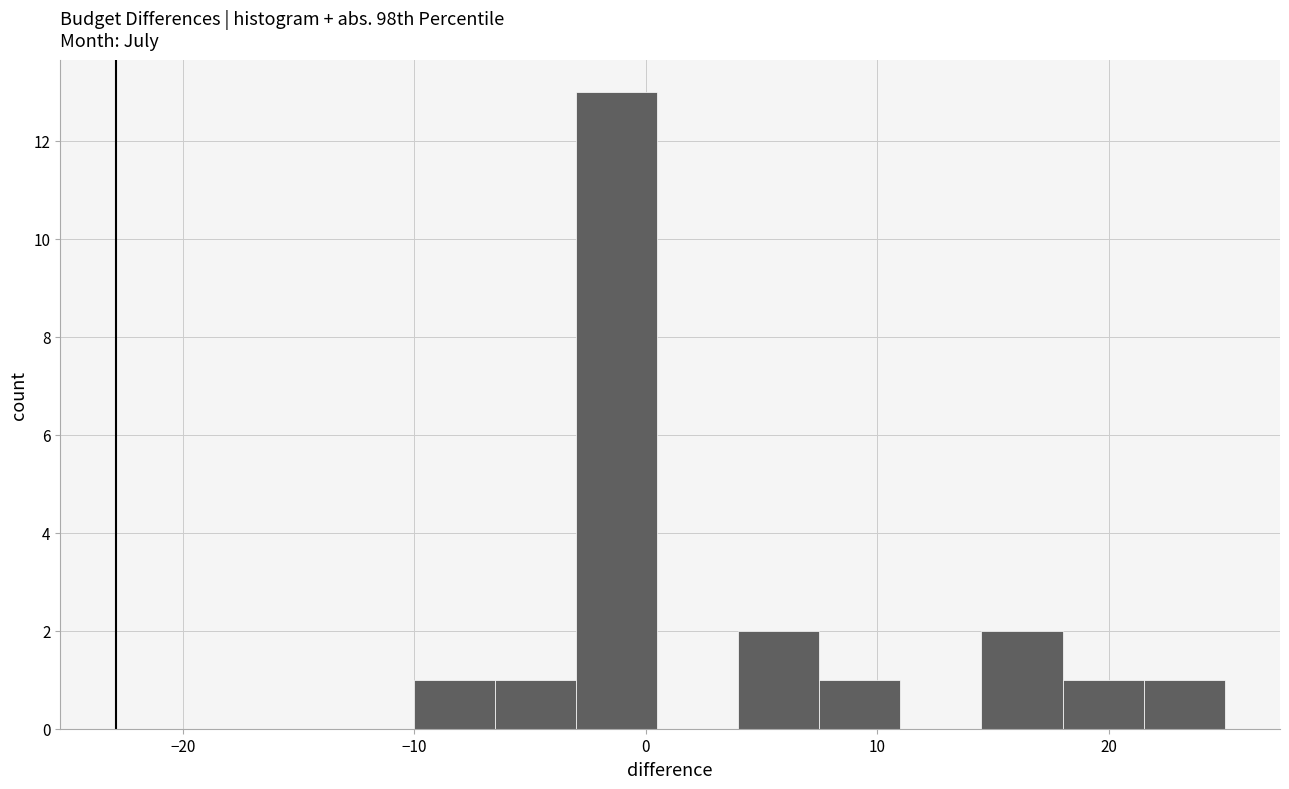

Read against the x-axis, roughly where is the centre of the tallest bar?

-1